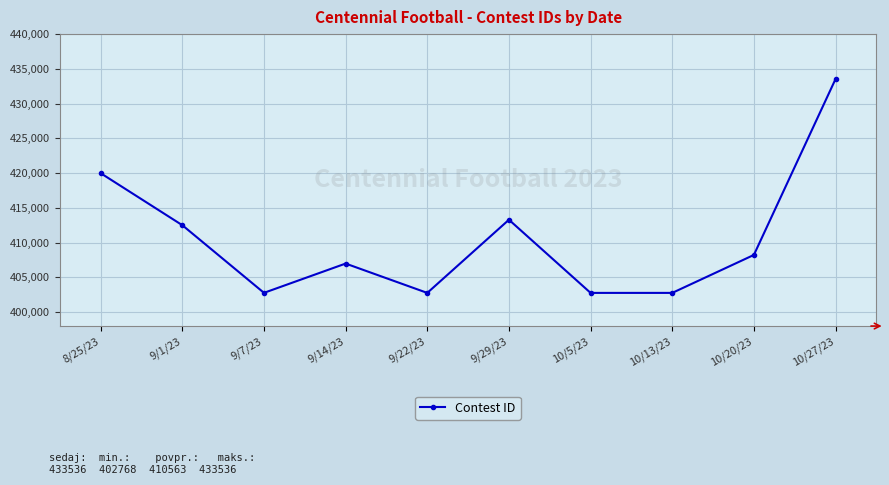

Where is the first local minimum?

9/7/23